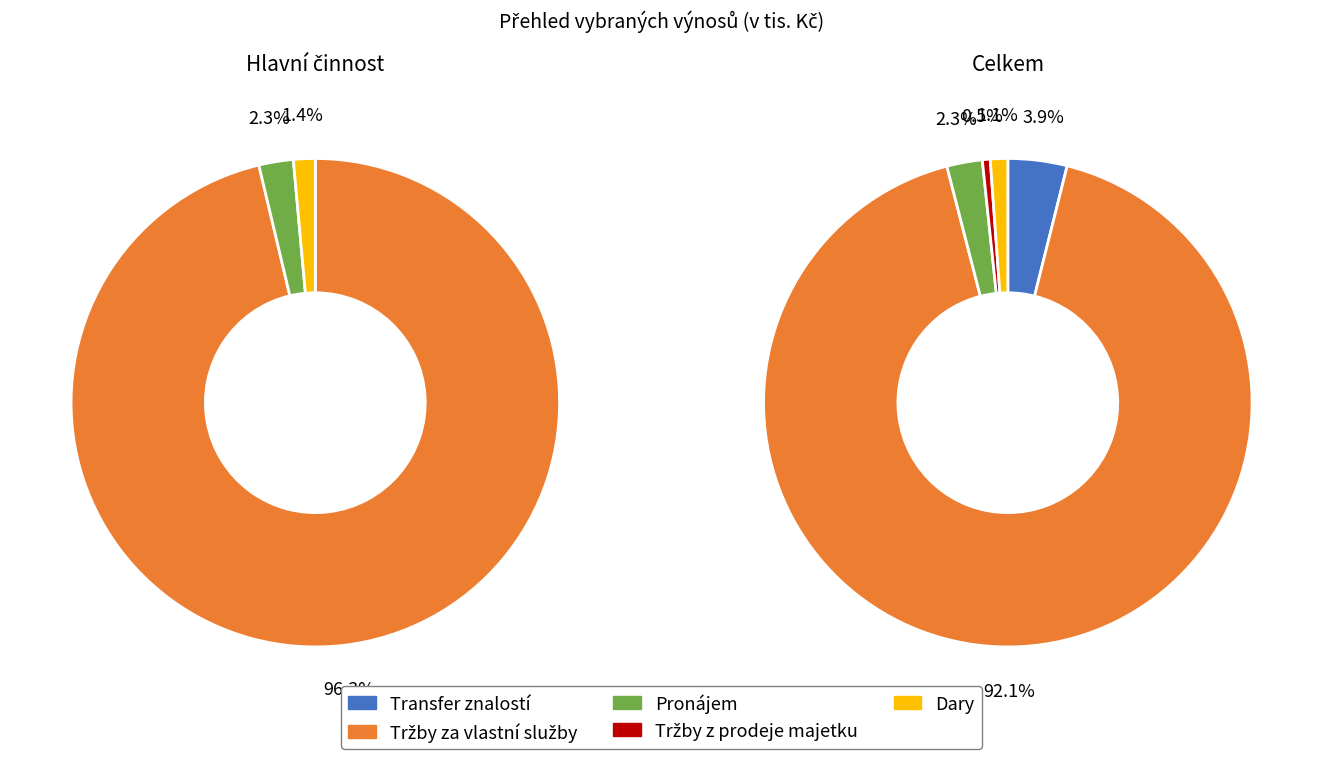

The Dary slice represents 1% of the pie. True or false?

True